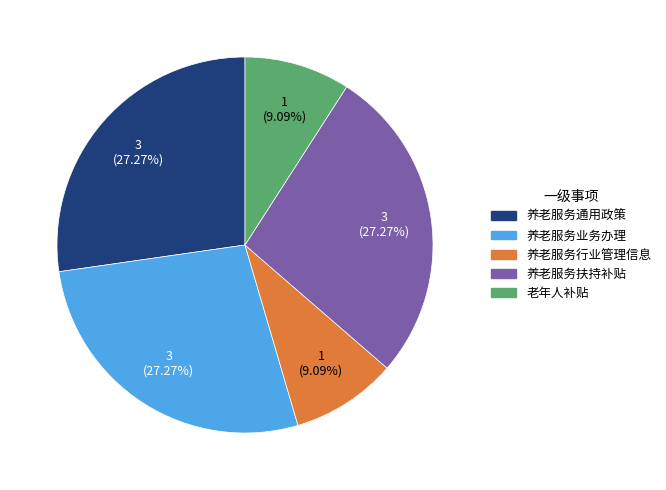

Is it true that 养老服务通用政策 is 27% of the pie?

True